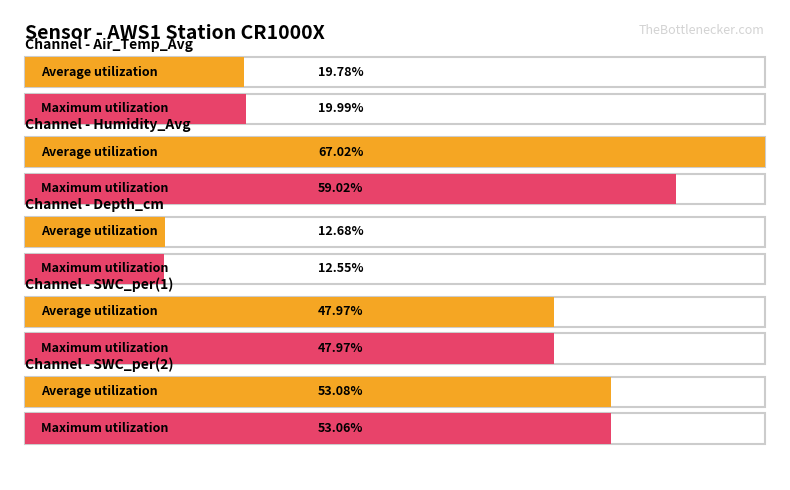

What is the label of the 4th bar from the right?

Humidity_Avg